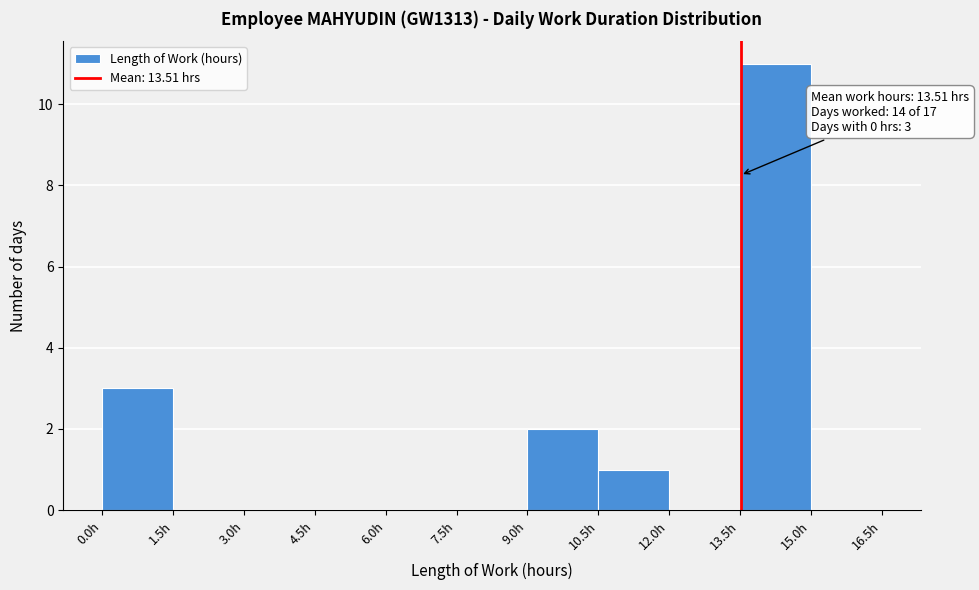

Which range on the x-axis has the tallest bar?

13.5 to 15.0